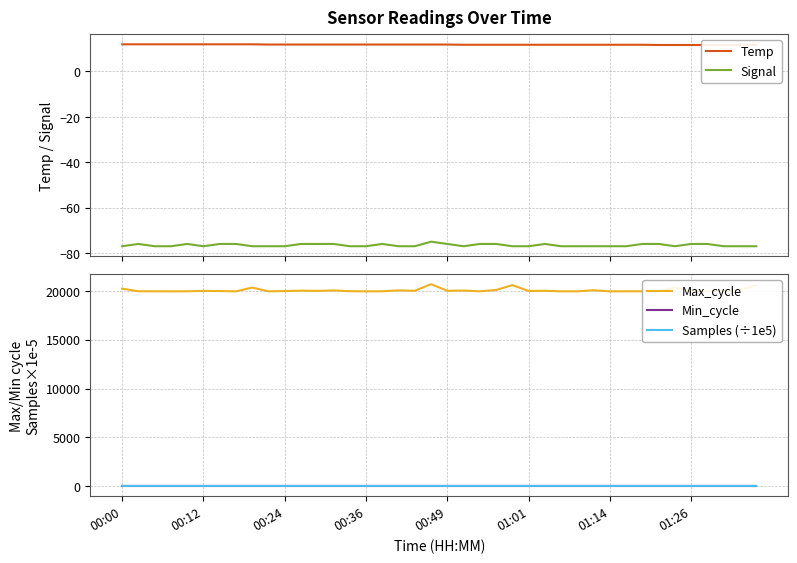

True or false: Samples (÷1e5) and Max_cycle cross at least once.

False